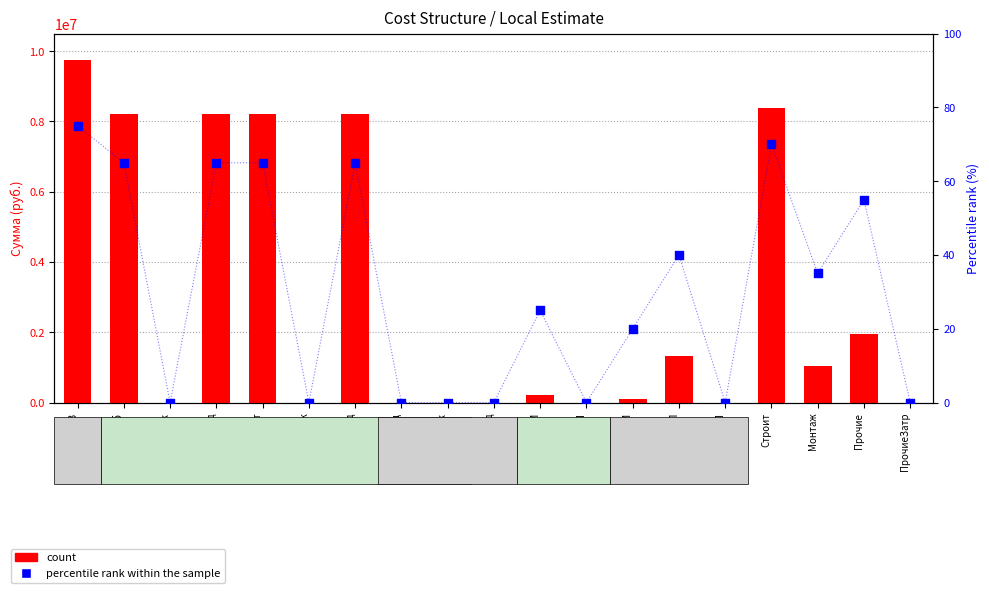

What are all the series names shown in the legend?

count, percentile rank within the sample